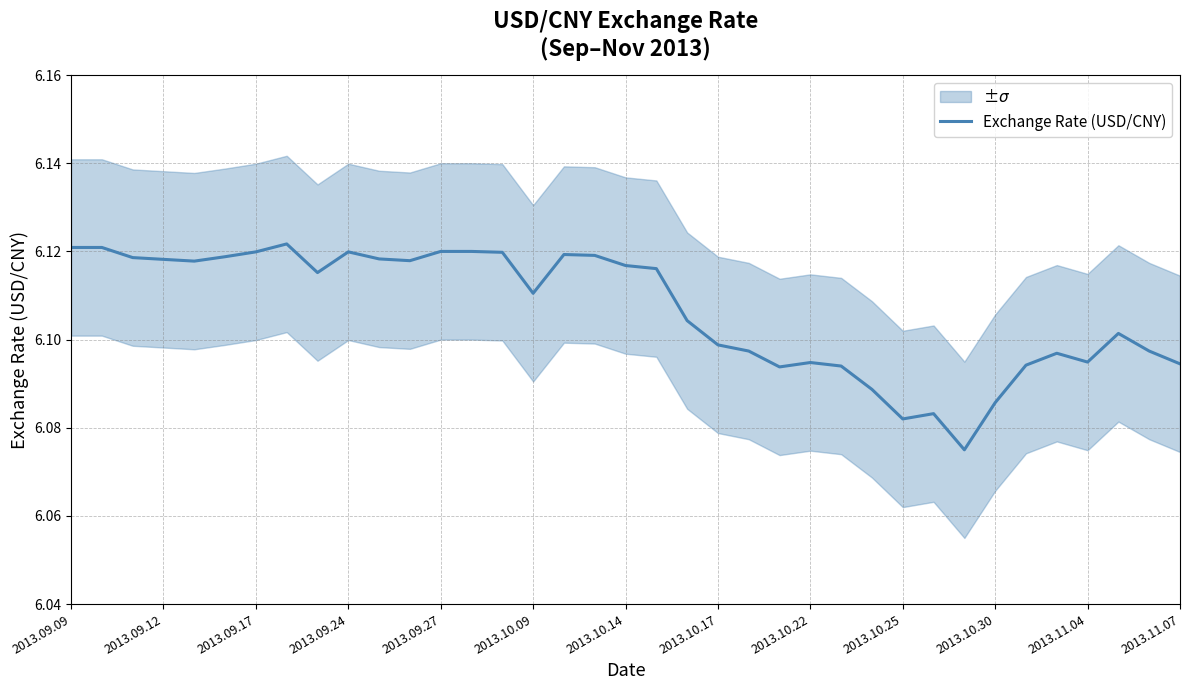

What is the sum of all values?

225.9